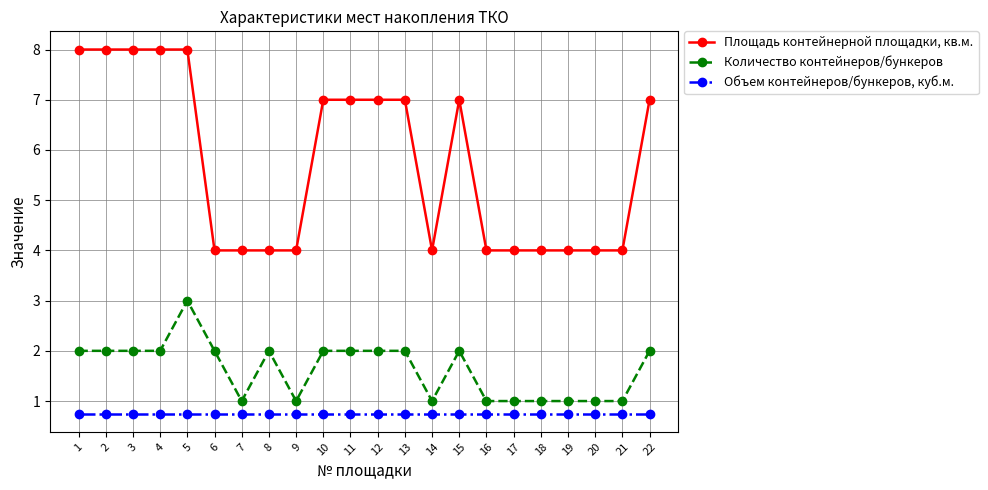

Rank the series by their average value, from highest to lowest.

Площадь контейнерной площадки, кв.м., Количество контейнеров/бункеров, Объем контейнеров/бункеров, куб.м.